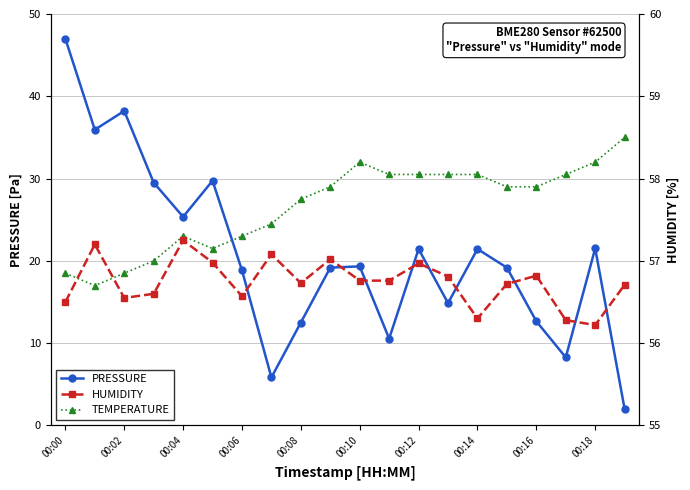

What is the average value of the PRESSURE series?

20.7